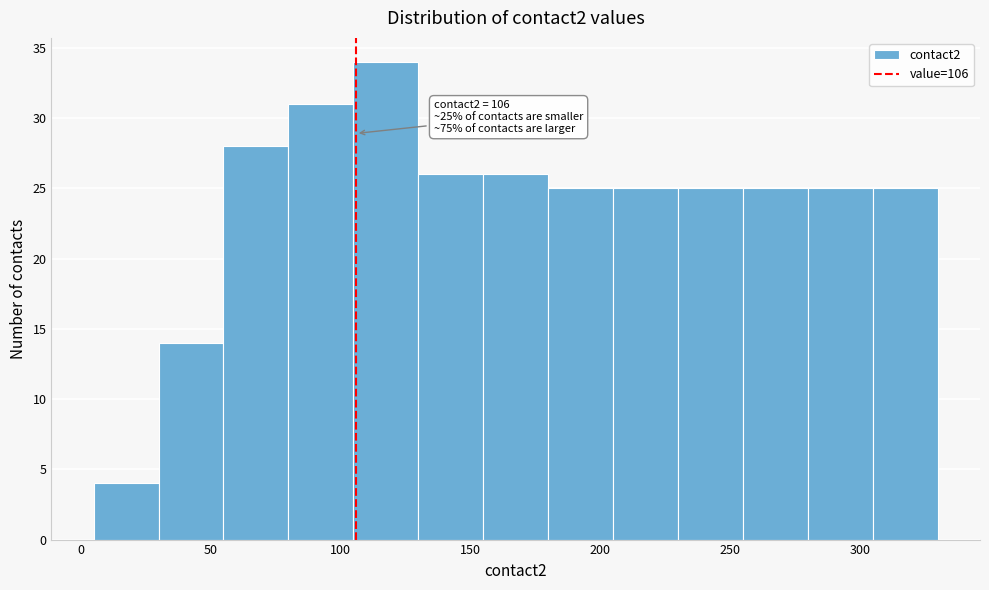

Which range on the x-axis has the tallest bar?

105 to 130